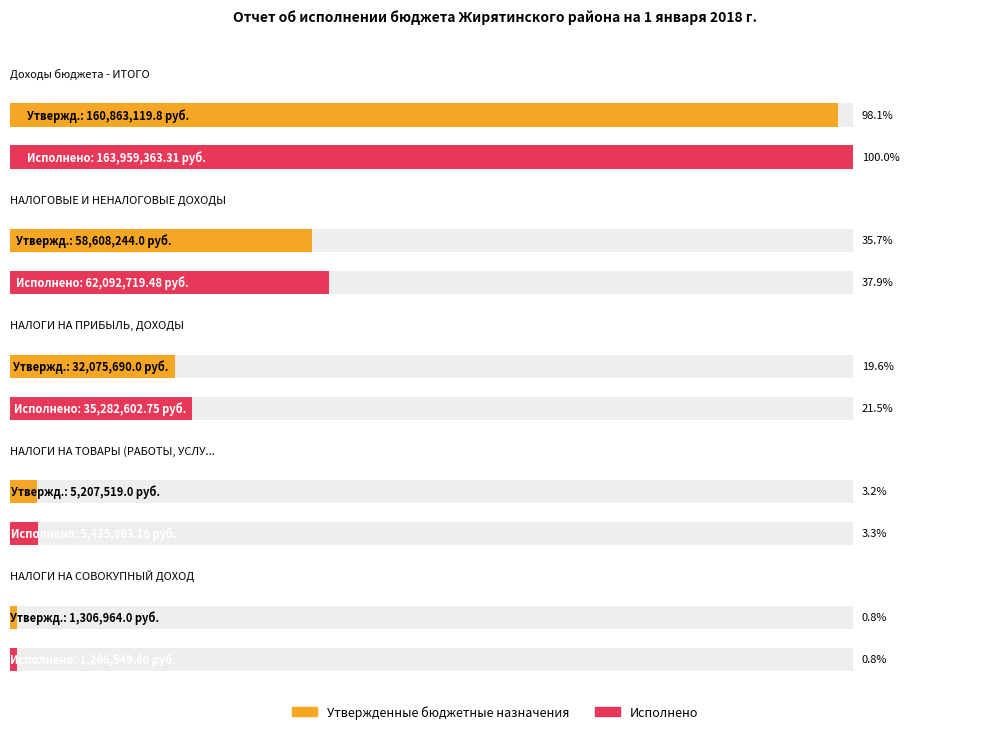

Rank the series at Доходы бюджета - ИТОГО from lowest to highest value.

Утвержденные бюджетные назначения, Исполнено